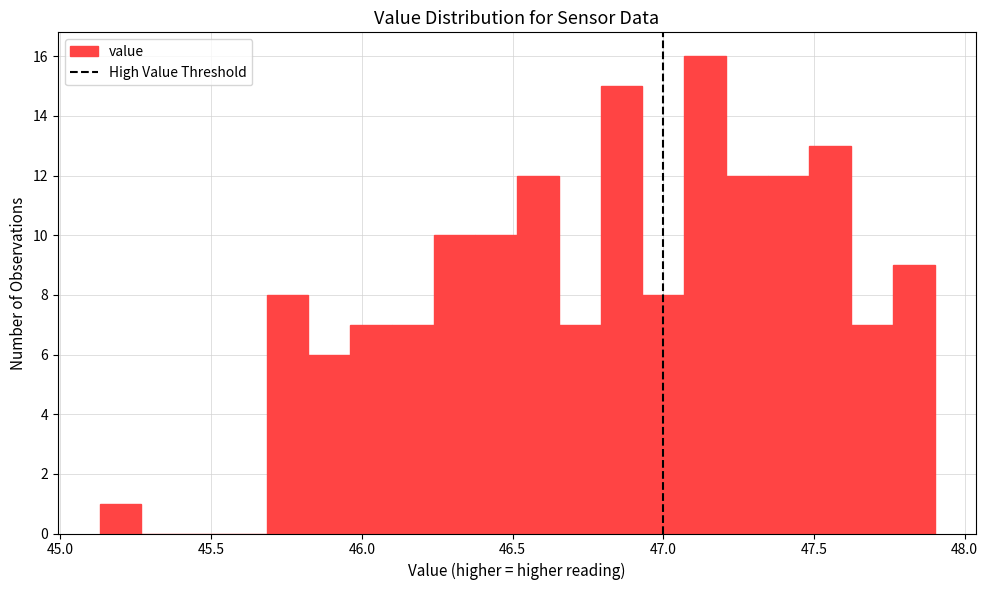

Read against the x-axis, roughly where is the centre of the tallest bar?

47.15